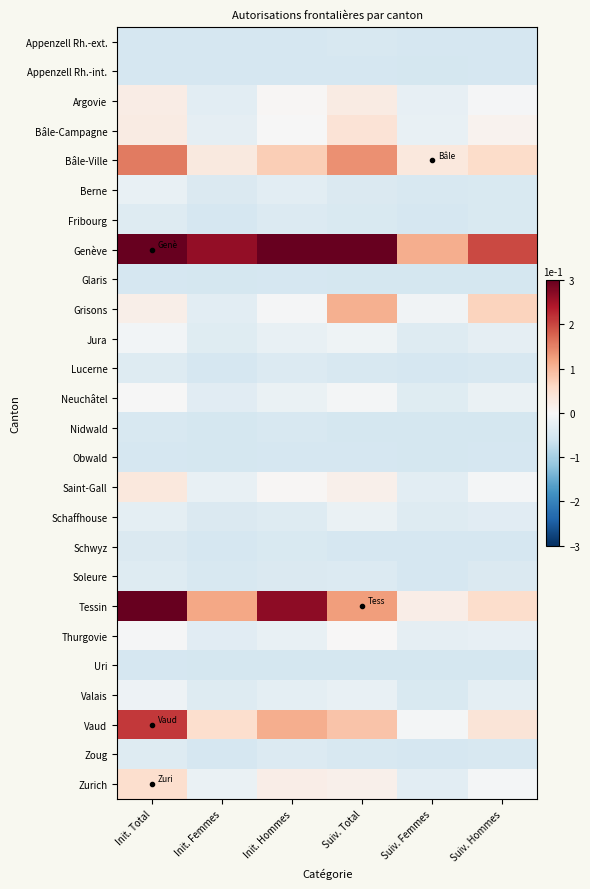

At how many categories does at least one series exceed 6?

1